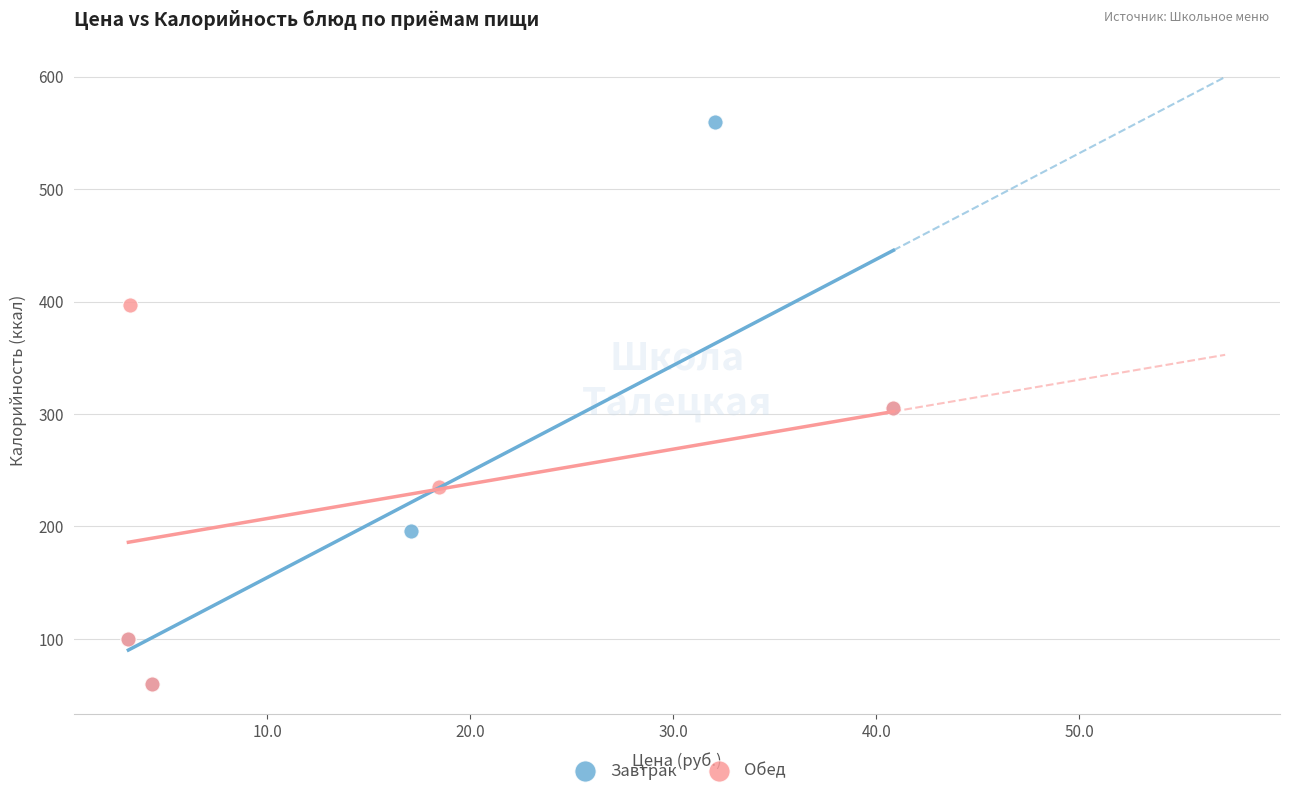

Which series contains the highest Y value?

Завтрак